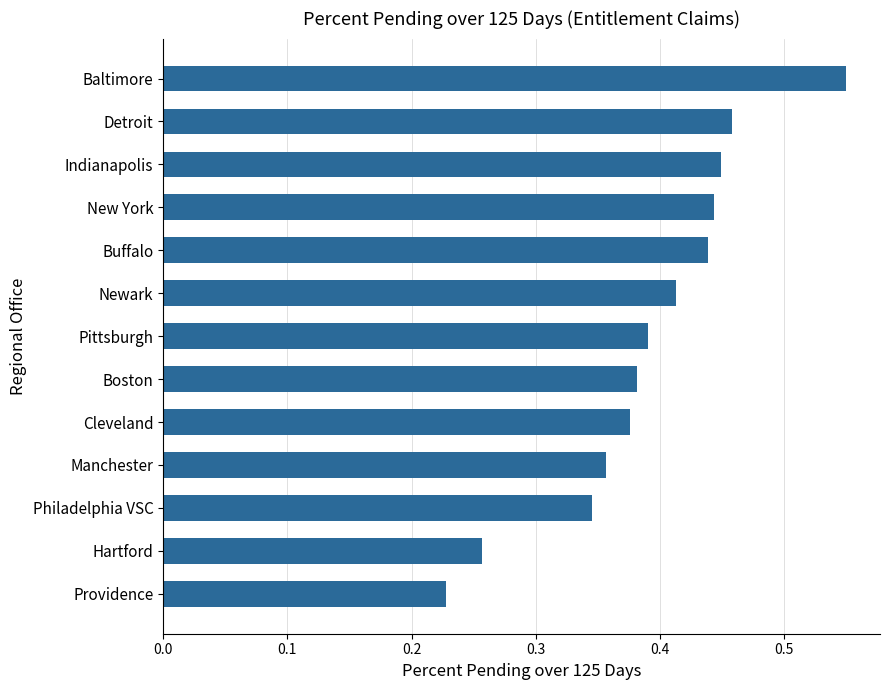

What is the change in value from Philadelphia VSC to New York?

+0.1